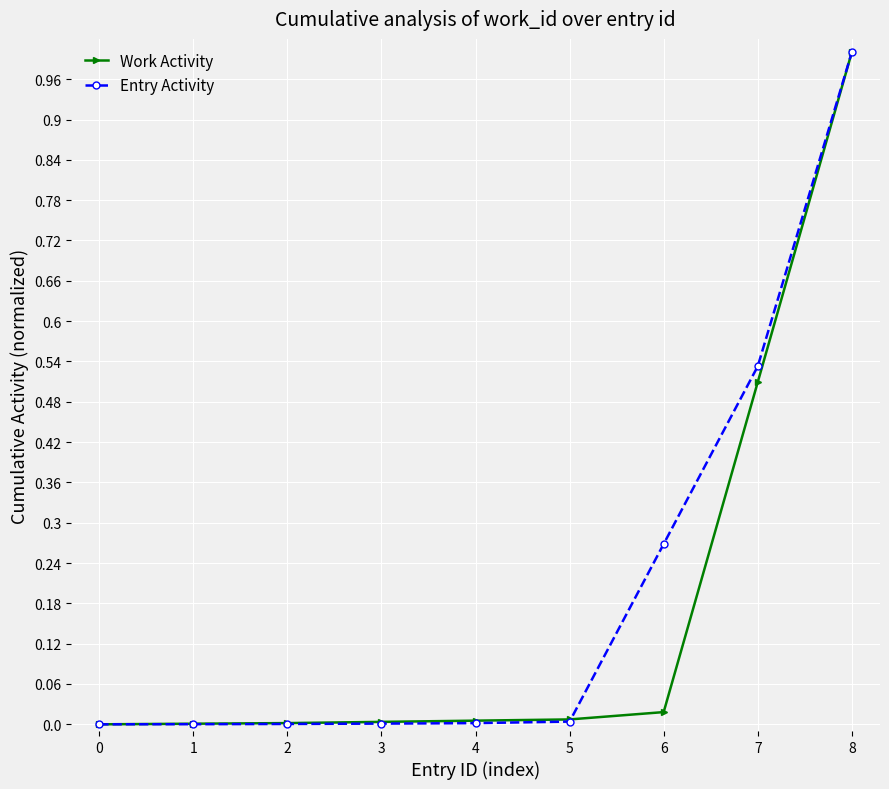

At which label does Entry Activity reach its peak?

8